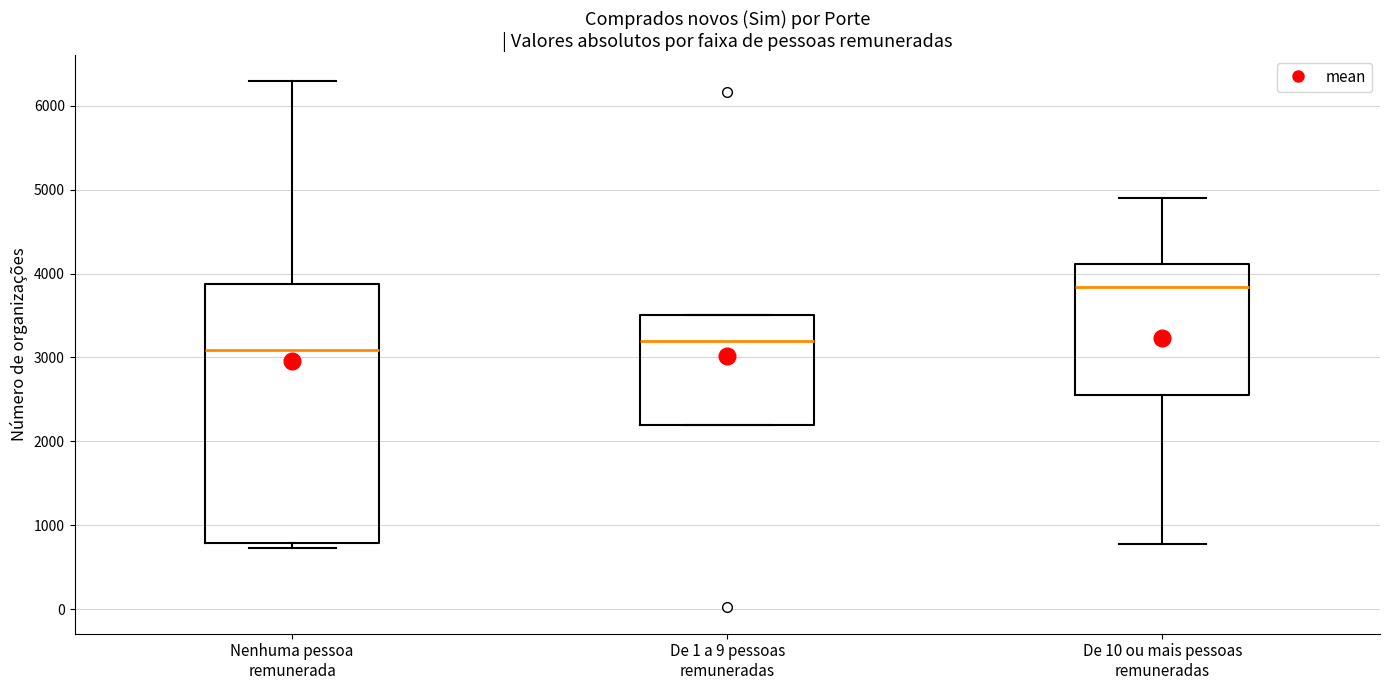

Reading left to right, read every box against the y-axis: the position of its median line, the range the box covers, and the ends of its whiskers. The values are not printed on the chart, so give them approximately, as read against the axis.

Nenhuma pessoa remunerada: median 3100, box 800 to 3900, whiskers 700 to 6300
De 1 a 9 pessoas remuneradas: median 3200, box 2200 to 3500, whiskers 2200 to 3500
De 10 ou mais pessoas remuneradas: median 3800, box 2500 to 4100, whiskers 800 to 4900